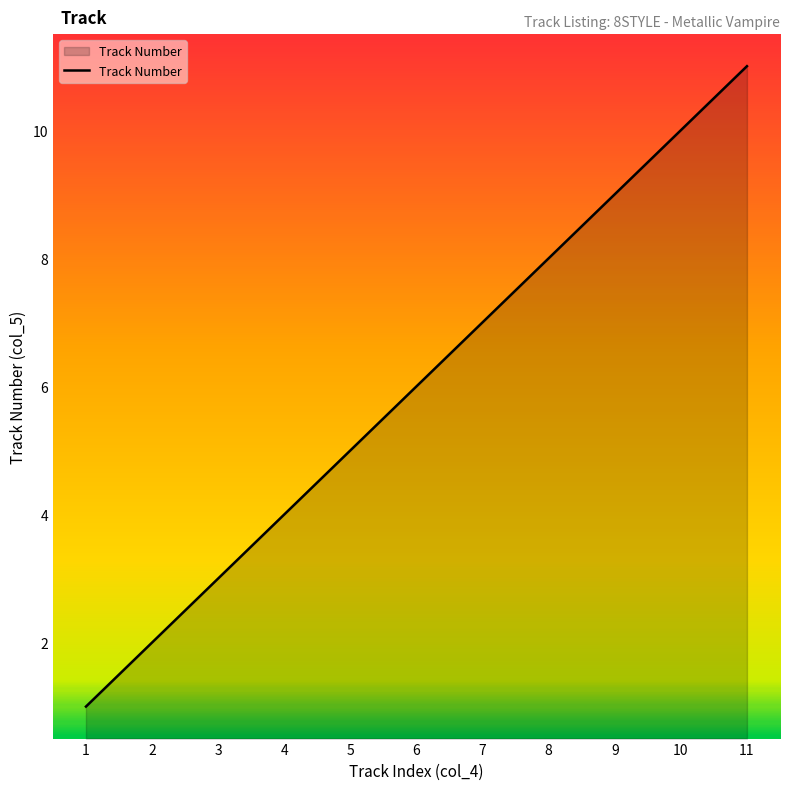

What value does the data have at 3?

3